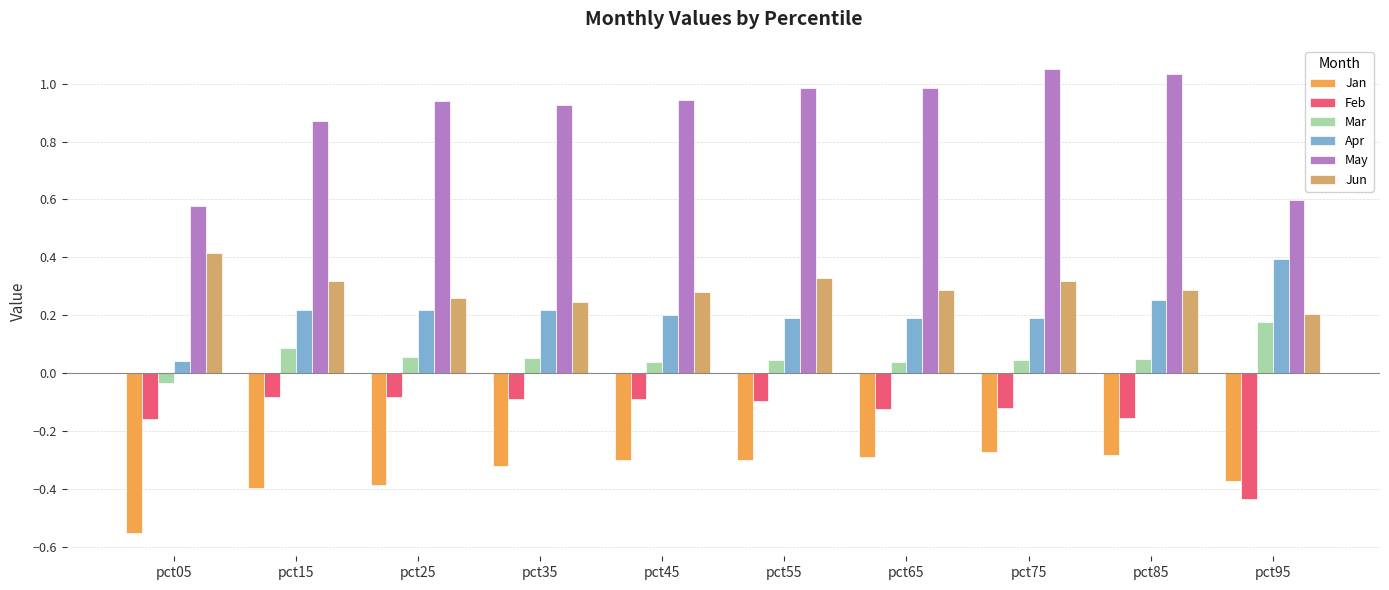

How many data points does each series have?

10